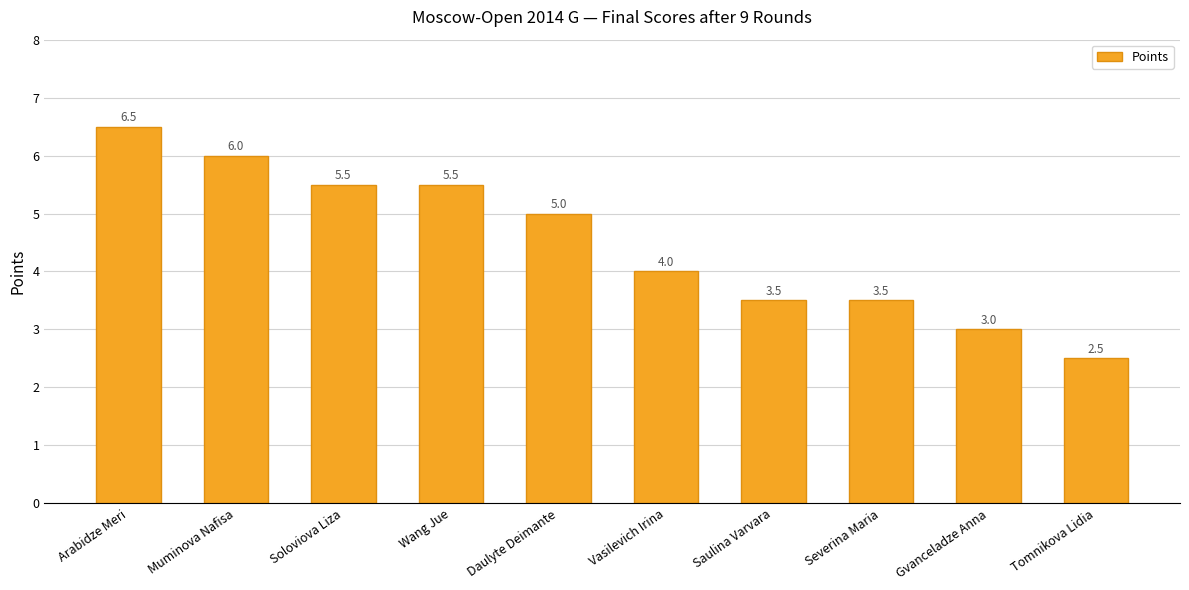

What is the label of the 6th bar from the left?

Vasilevich Irina